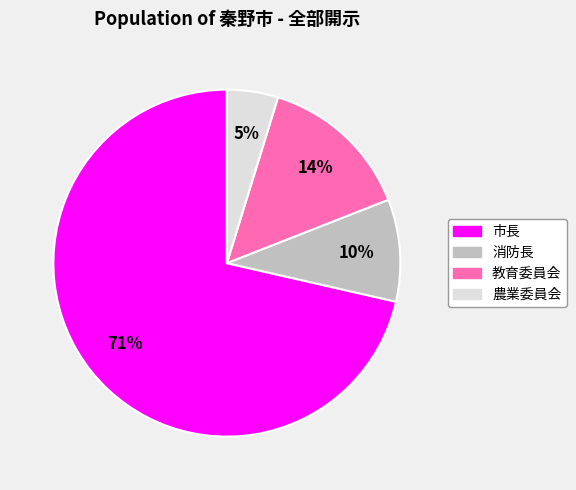

Is there a majority slice in this chart?

Yes